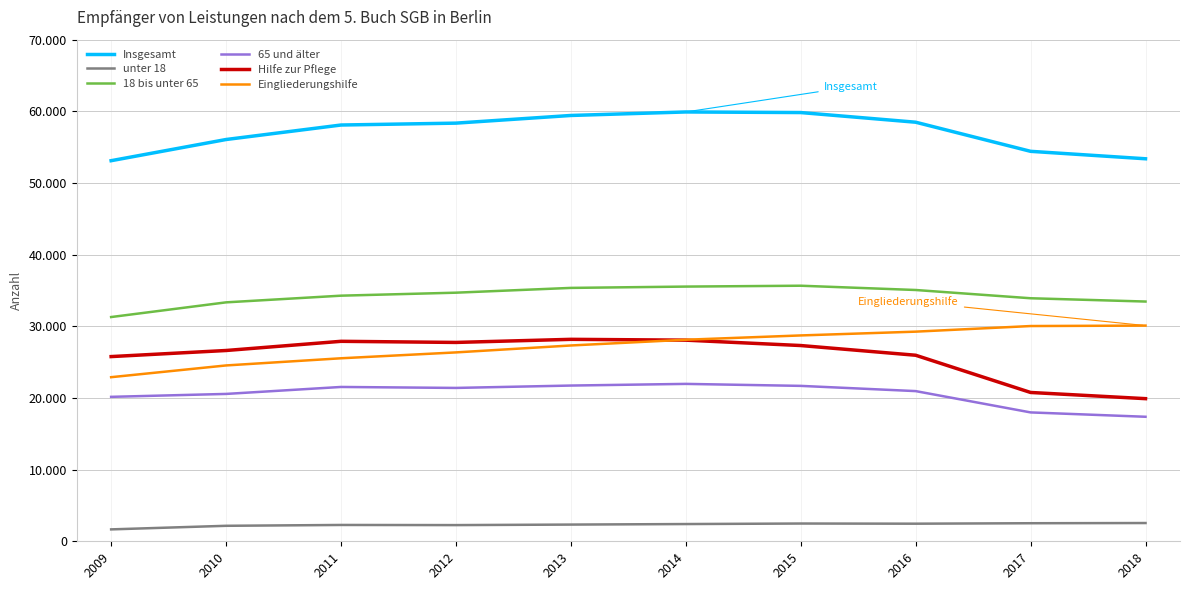

True or false: 65 und älter has a value of 8506 at 2017.

False